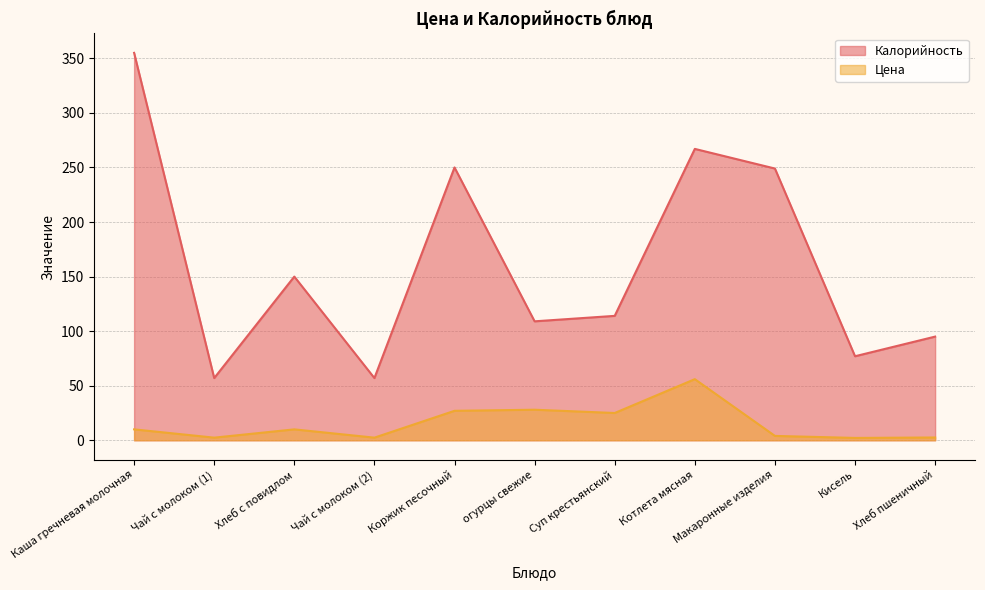

At which category is the sum across all series the highest?

Каша гречневая молочная